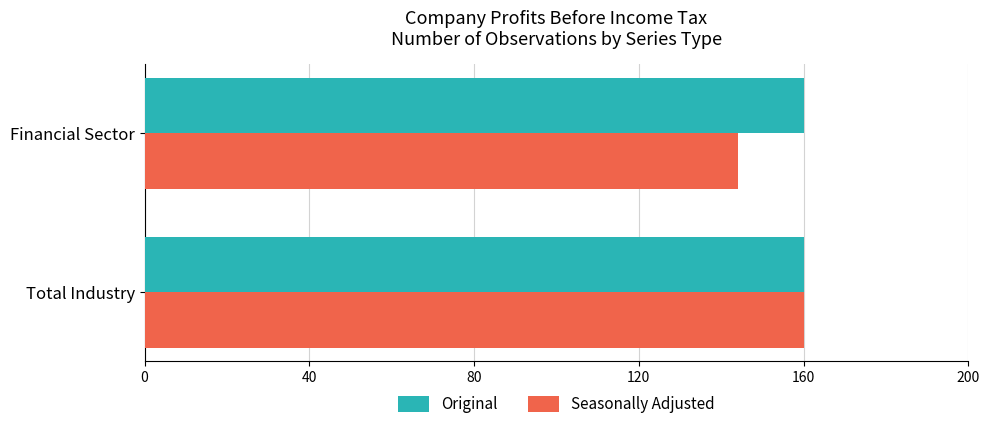

What value does the Seasonally Adjusted series have at Financial Sector, to the nearest 10?

140